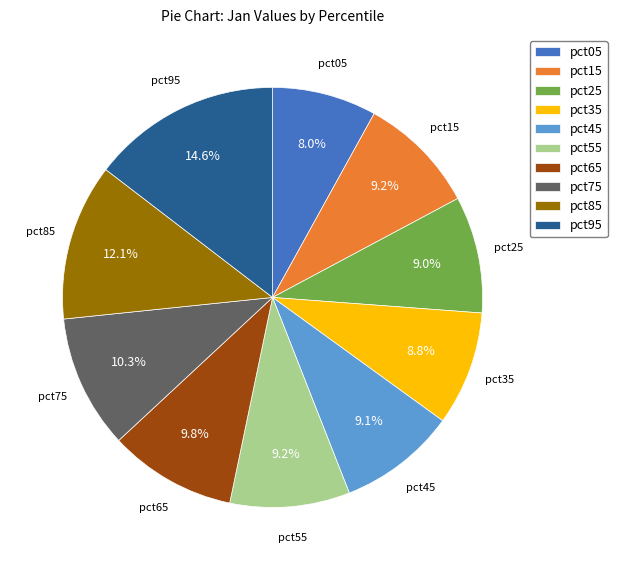

Which slice is the smallest?

pct05